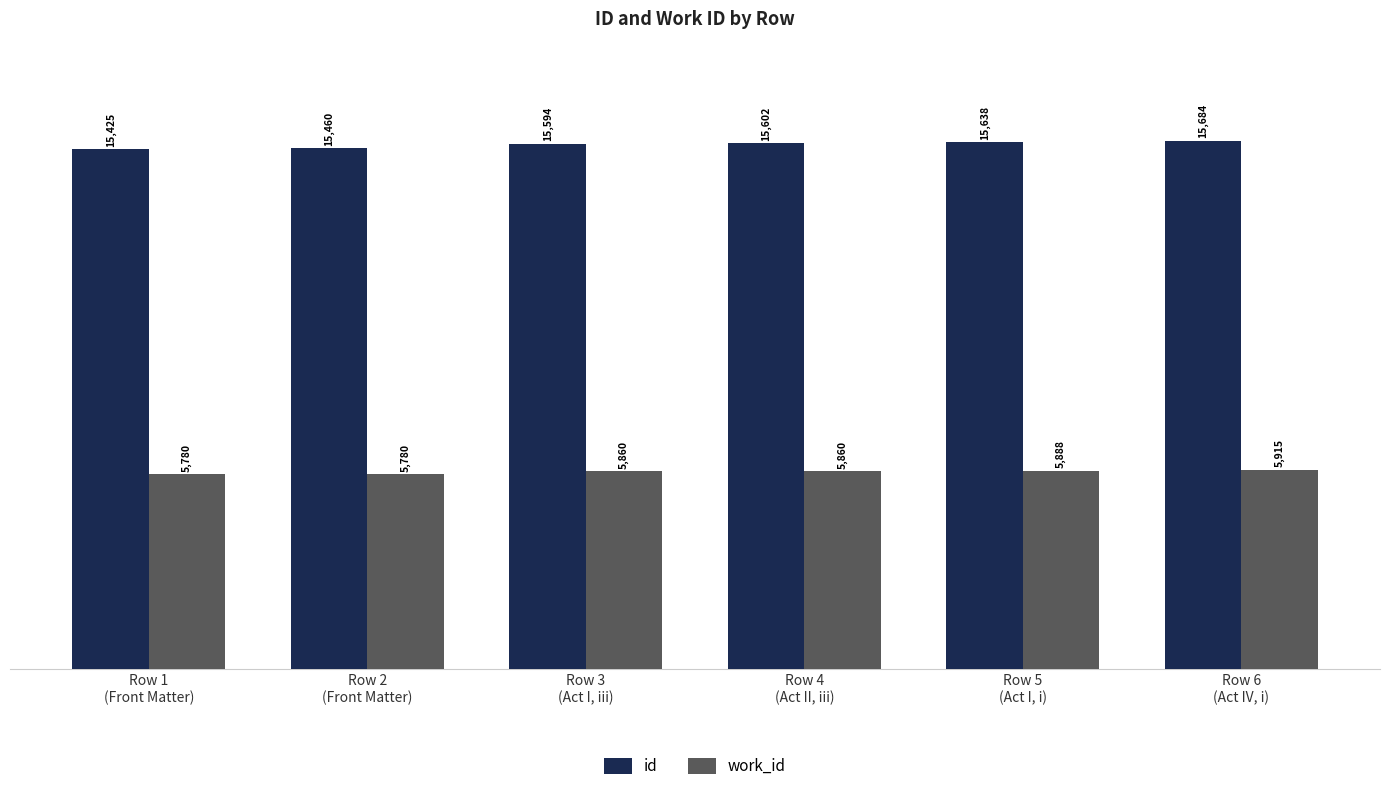

At which label is id closest to 15554?

Row 3
(Act I, iii)